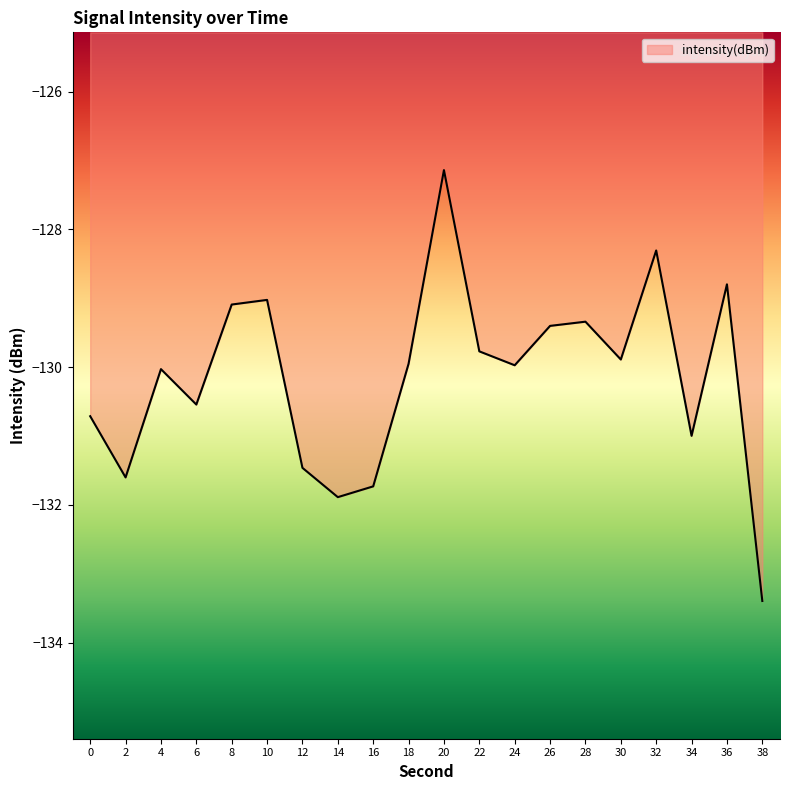

What is the smallest value displayed?

-133.4